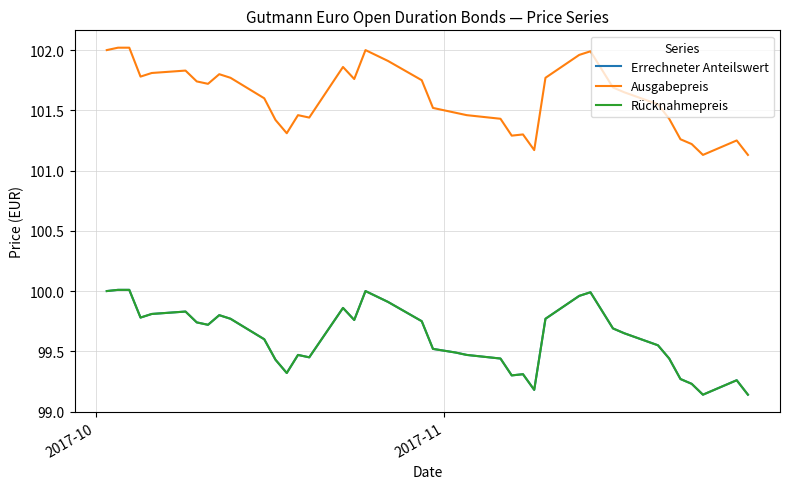

What is the highest value of the Errechneter Anteilswert series?

100.0